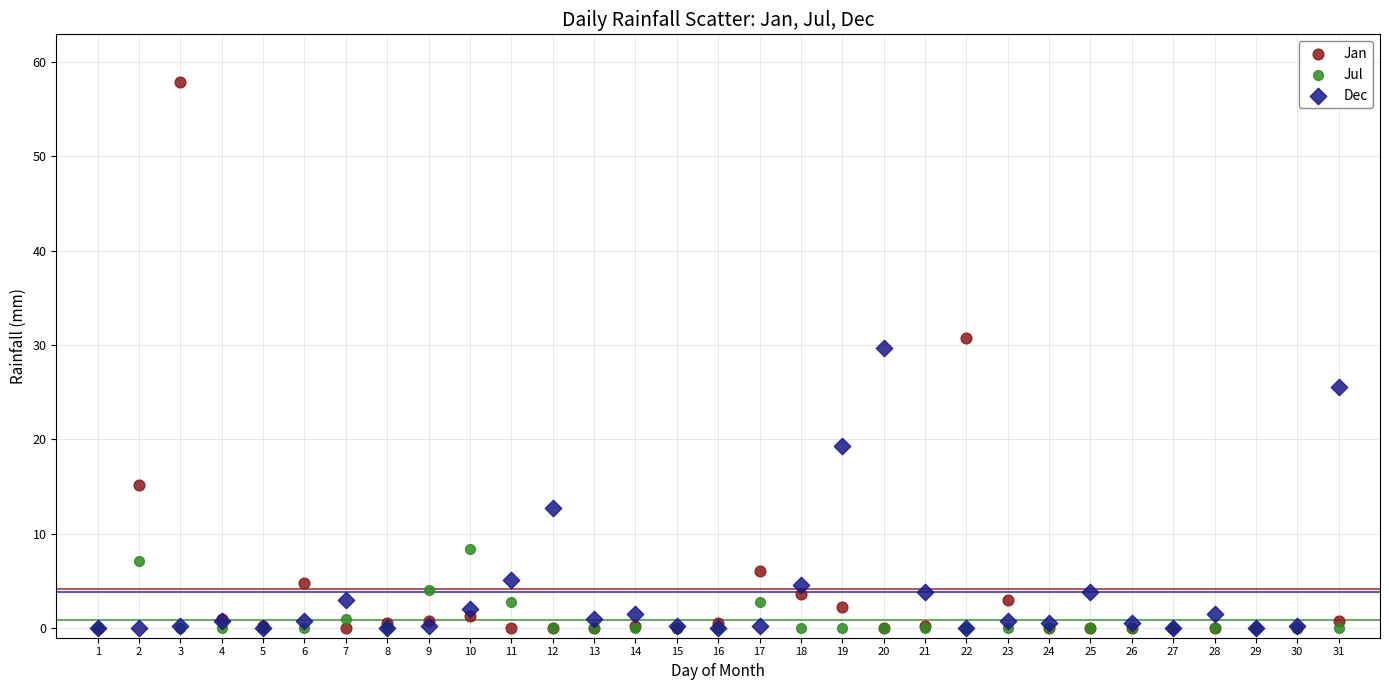

In the Jan series, what Y value is closest to 28?

30.7